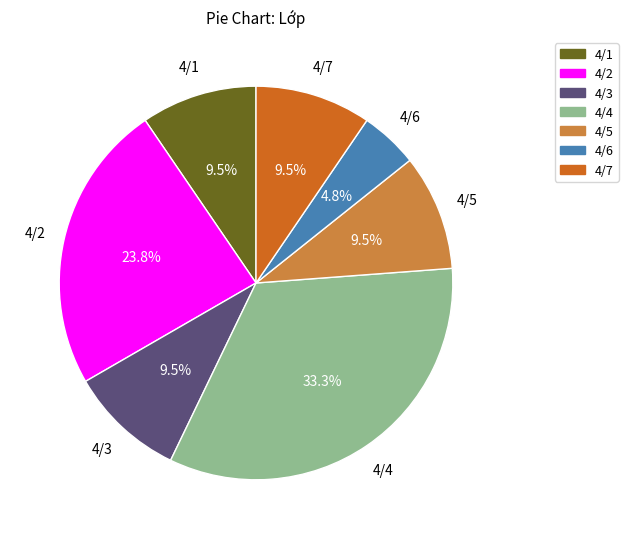

Which slice is the smallest?

4/6